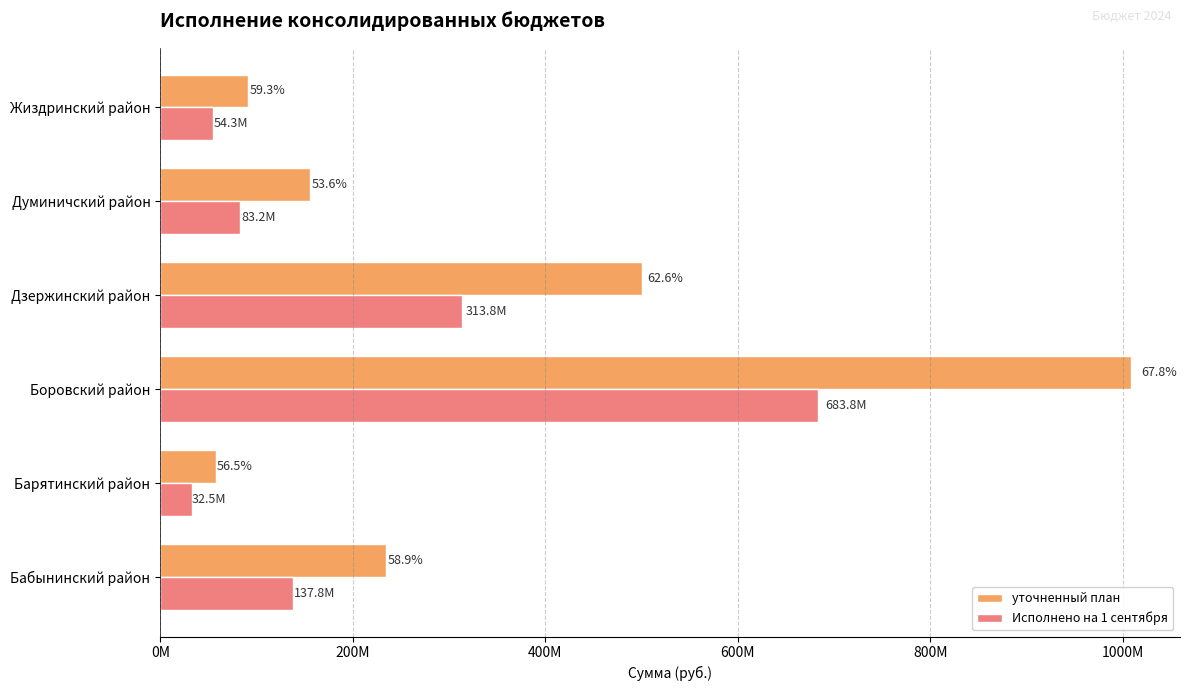

What is the maximum value for Исполнено на 1 сентября?

683811181.4